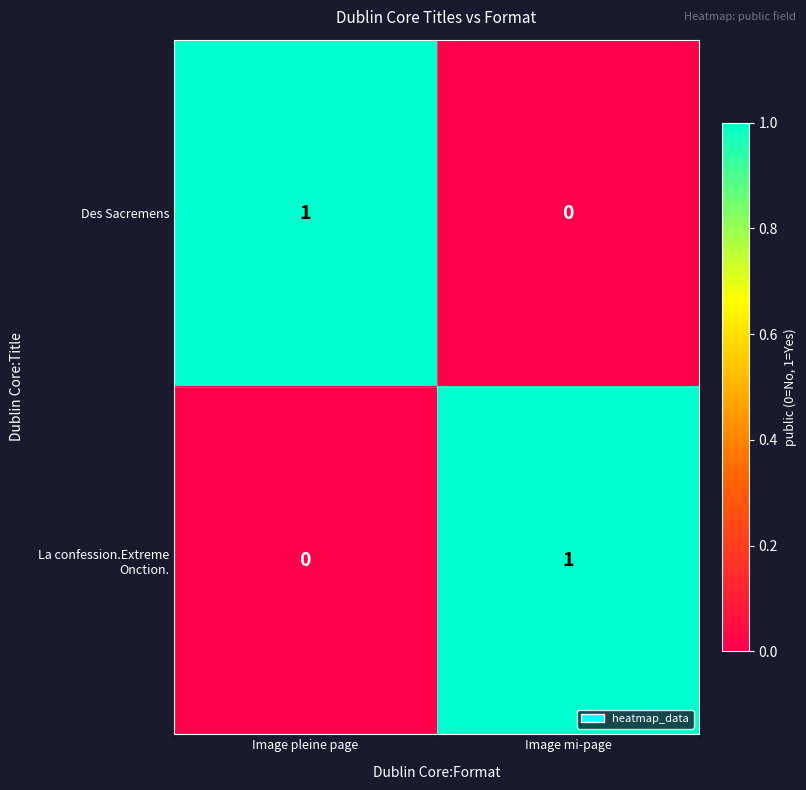

Rank the series at Image pleine page from highest to lowest value.

Des Sacremens, La confession.Extreme Onction.